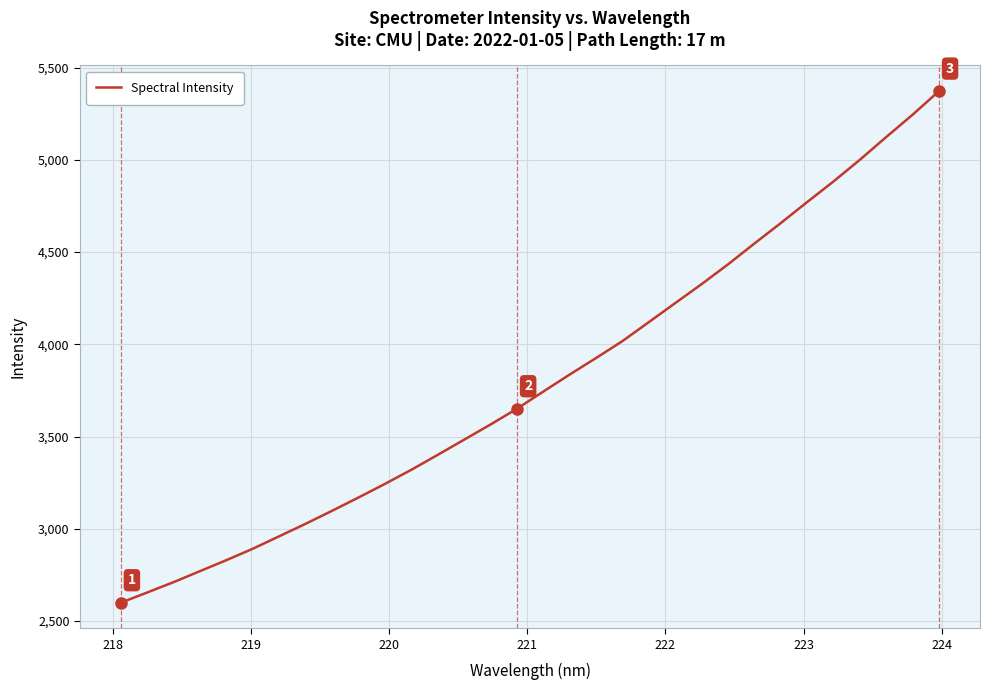

What is the difference between the second highest and second lowest values?

2591.2